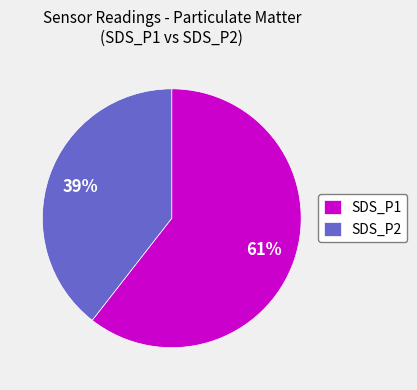

Is it true that SDS_P2 is 40% of the pie?

True